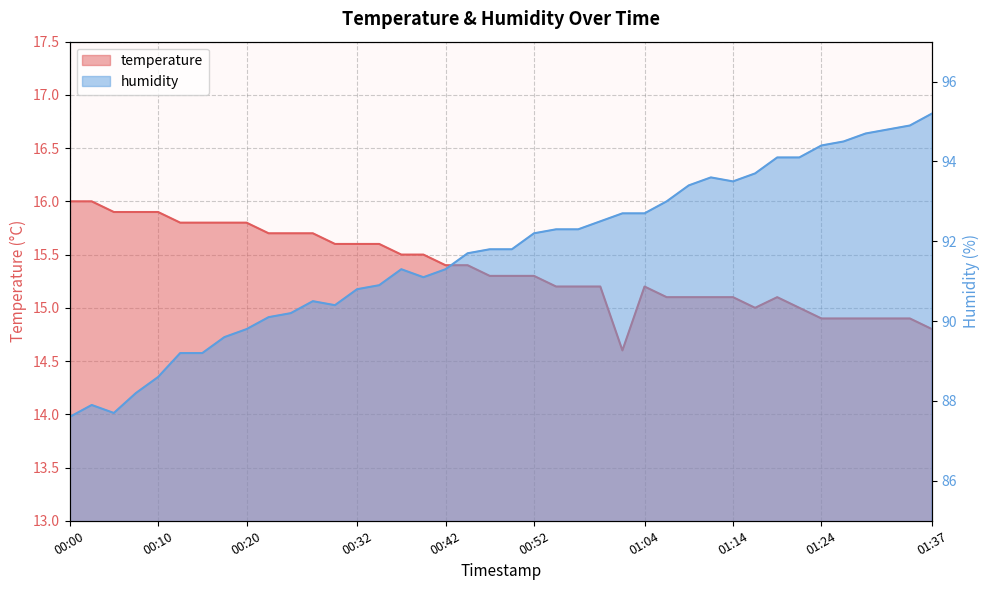

Rank the categories by humidity value from lowest to highest.

00:00, 00:05, 00:02, 00:07, 00:10, 00:12, 00:15, 00:17, 00:20, 00:22, 00:25, 00:30, 00:27, 00:32, 00:34, 00:39, 00:37, 00:42, 00:44, 00:47, 00:49, 00:52, 00:54, 00:57, 00:59, 01:02, 01:04, 01:07, 01:09, 01:14, 01:12, 01:17, 01:19, 01:22, 01:24, 01:27, 01:29, 01:32, 01:34, 01:37